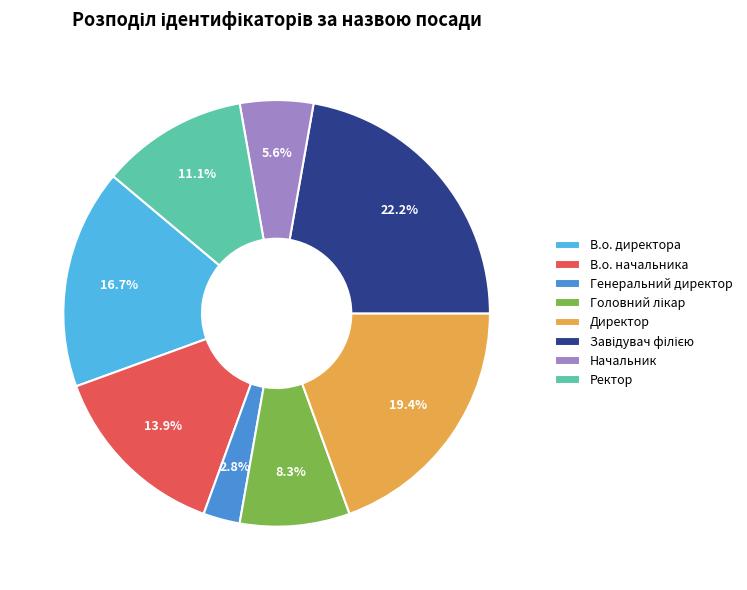

To the nearest percent, what percentage of the pie is В.о. начальника?

14%